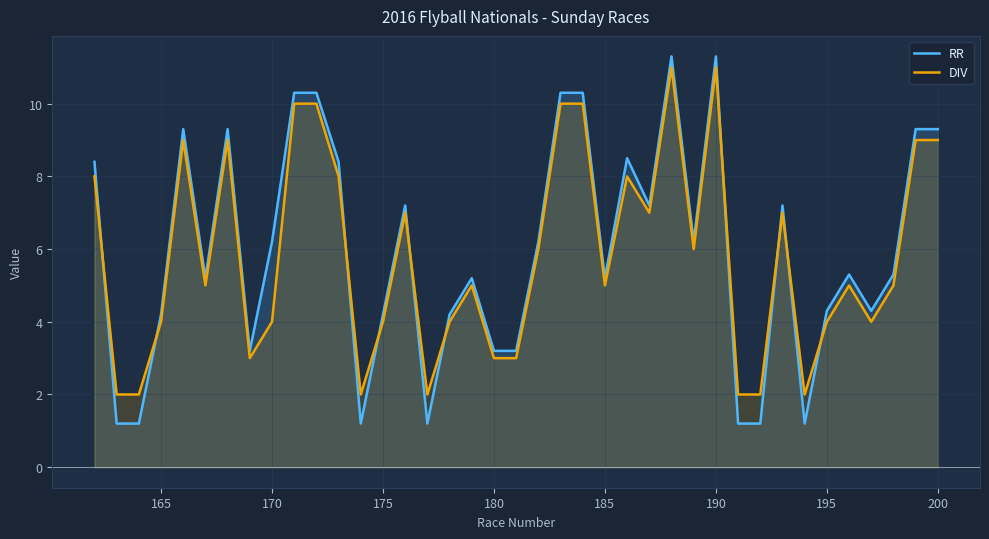

What is the difference between the maximum and minimum values in the RR series?

10.1